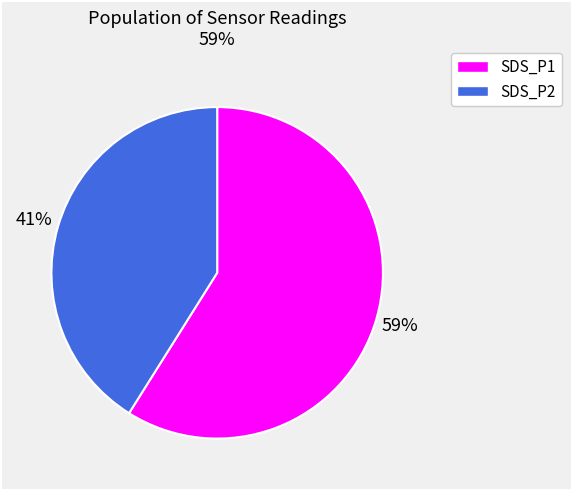

Combined, do SDS_P1 and SDS_P2 account for over 50%?

Yes